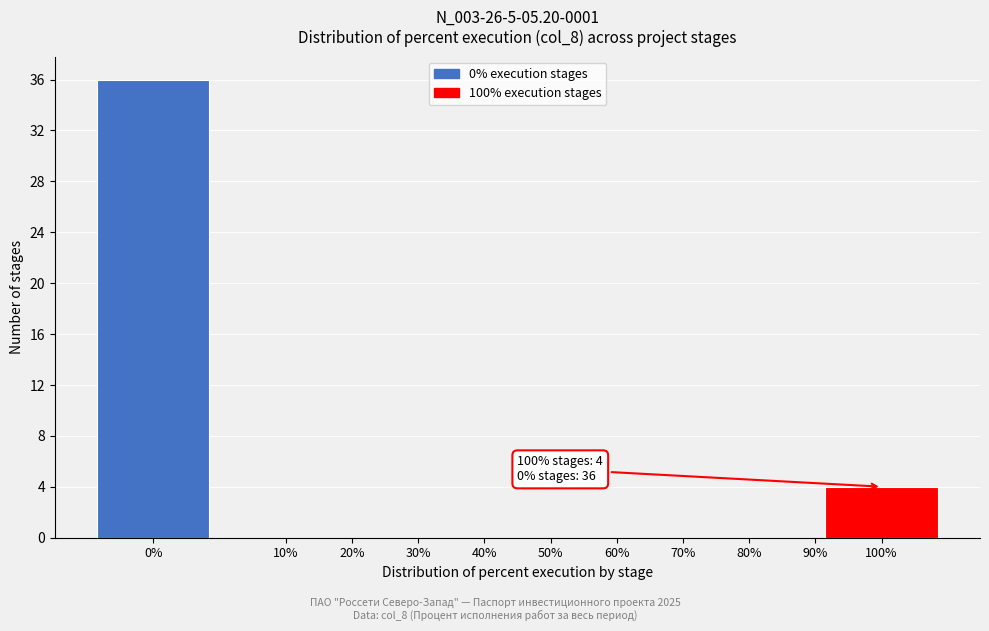

Reading left to right, transcribe all the data shown in this chart.

0%=36	10%=0	20%=0	30%=0	40%=0	50%=0	60%=0	70%=0	80%=0	90%=0	100%=4